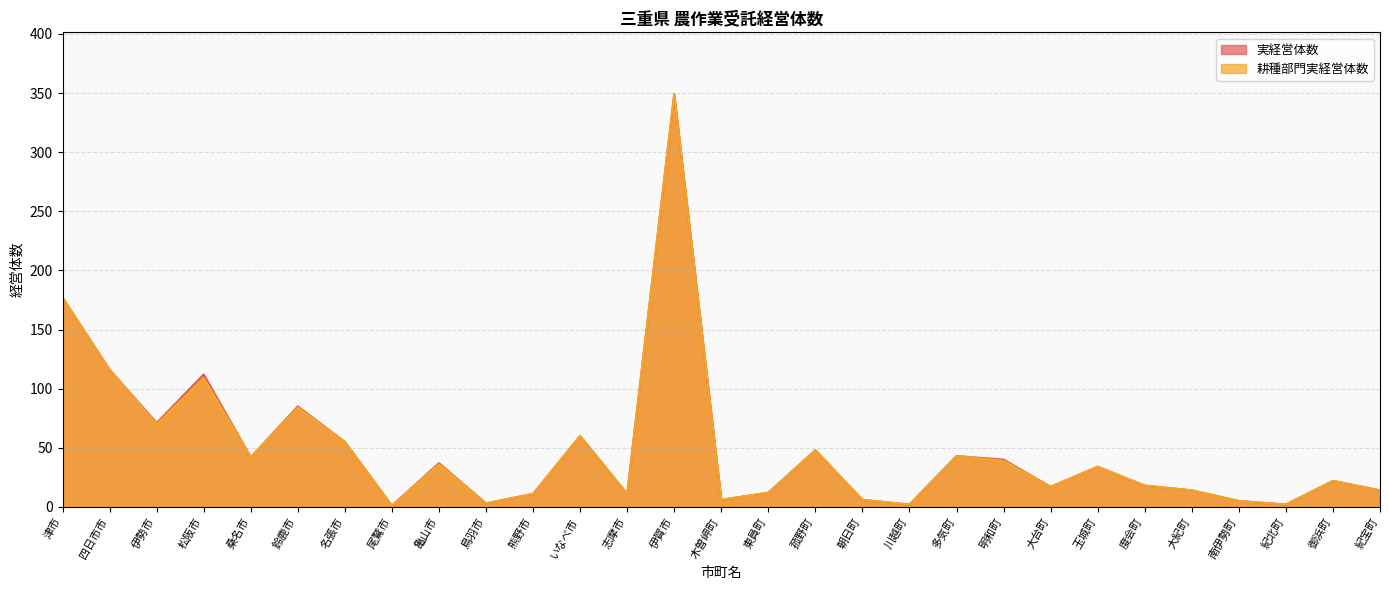

How many lines are shown in the chart?

2